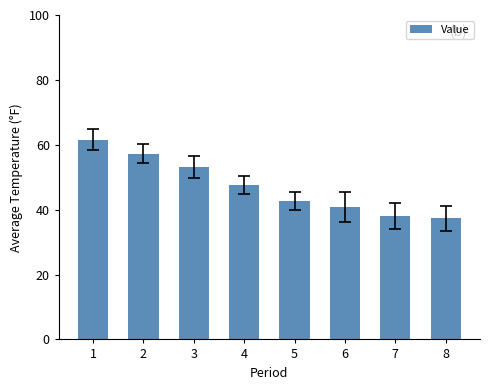

What is the sum of all values?

378.2